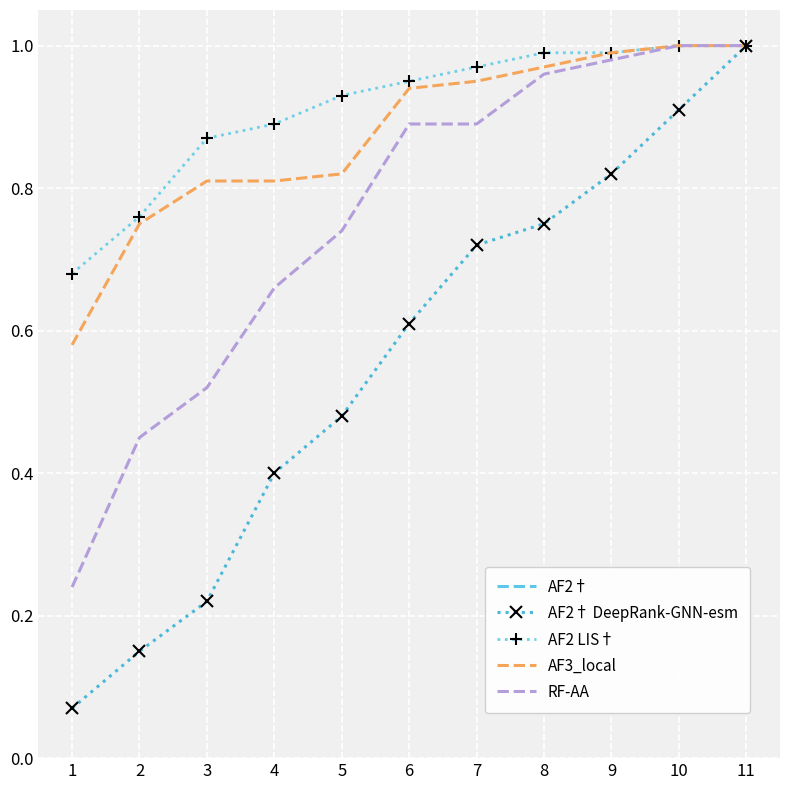

What value does the AF3_local series have at 4?

0.8